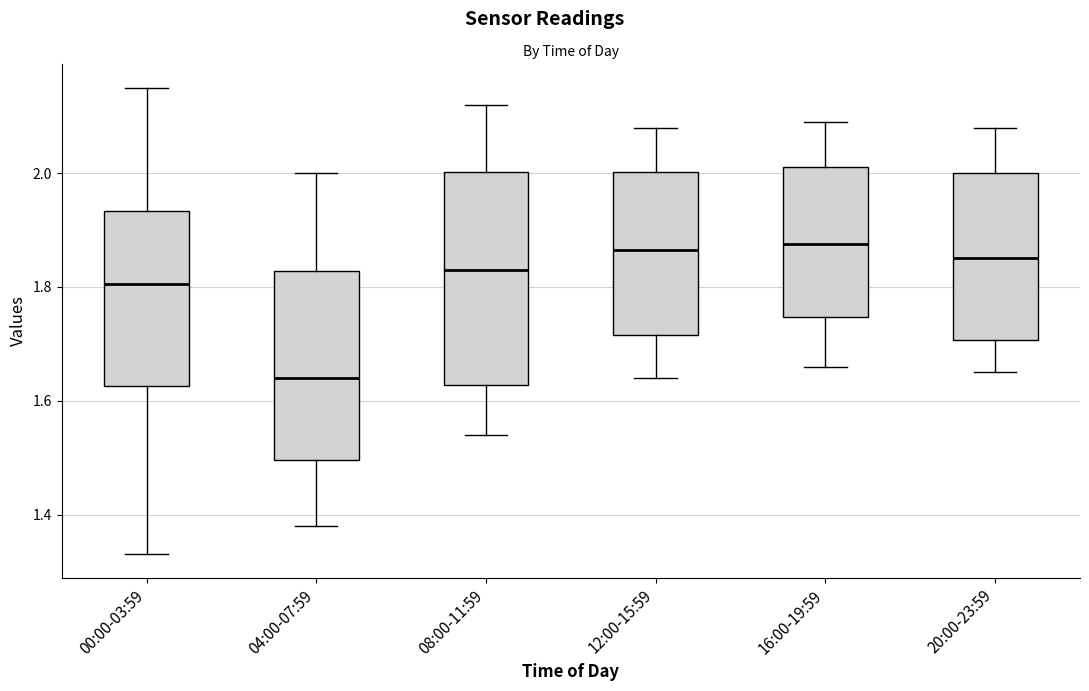

Comparing the boxes themselves (not the whiskers), which one is the tallest?

08:00-11:59